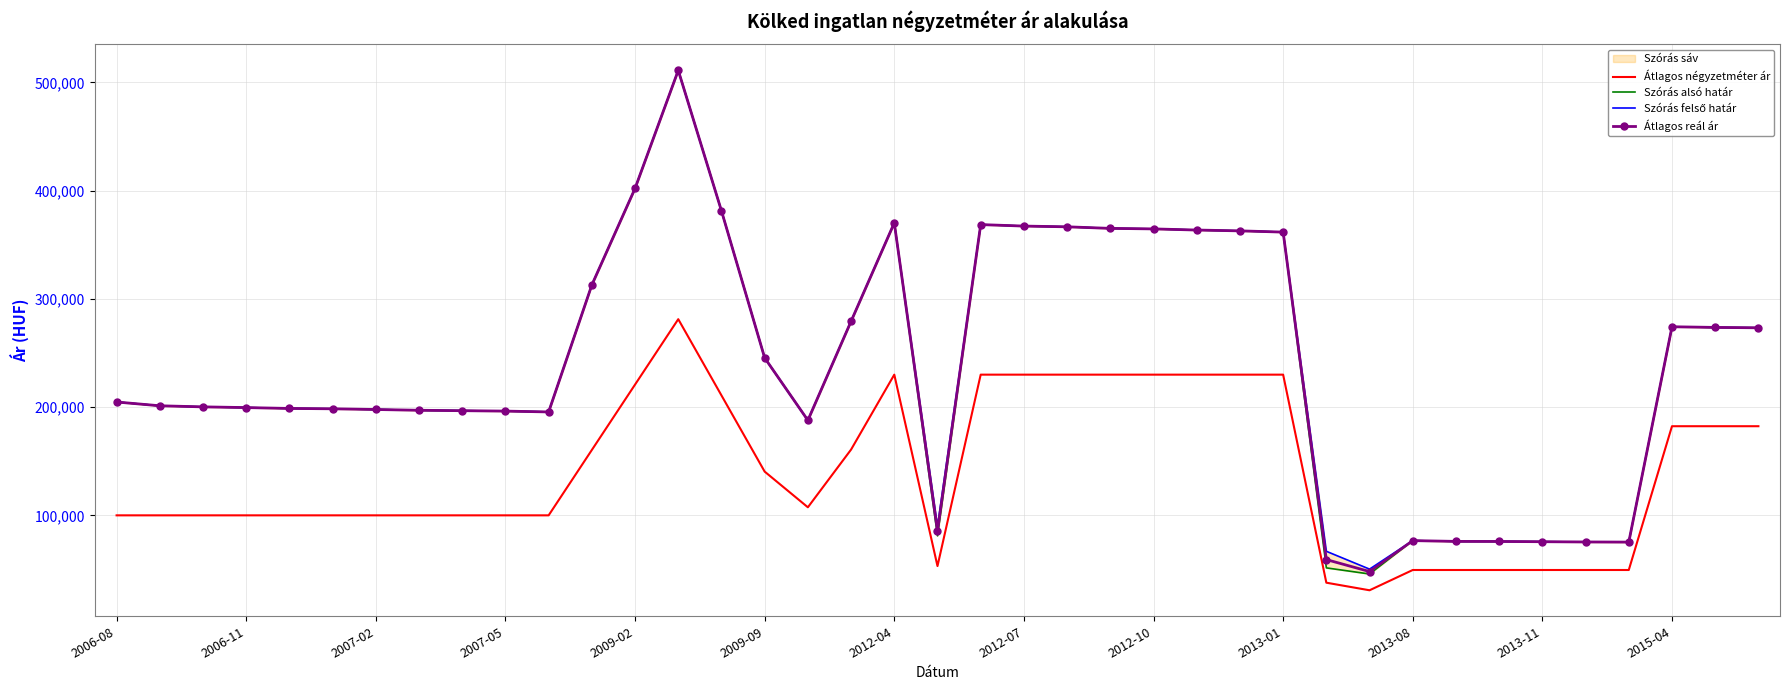

True or false: Átlagos reál ár and Átlagos négyzetméter ár cross at least once.

False